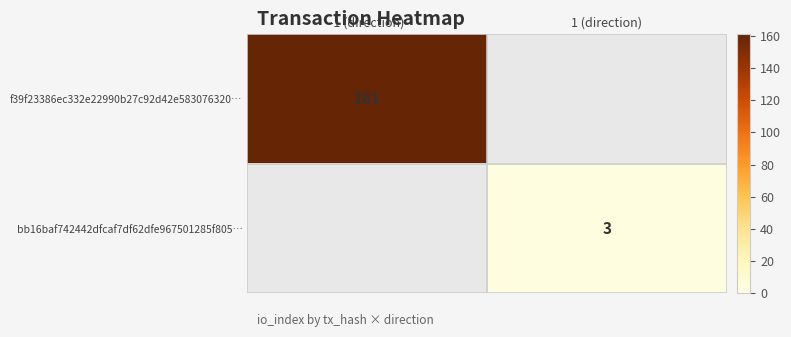

How many categories are shown in the chart?

2